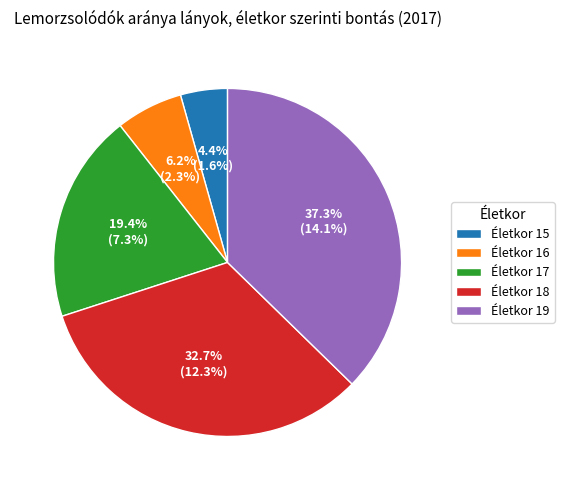

What is the largest slice in the pie chart?

Életkor 19